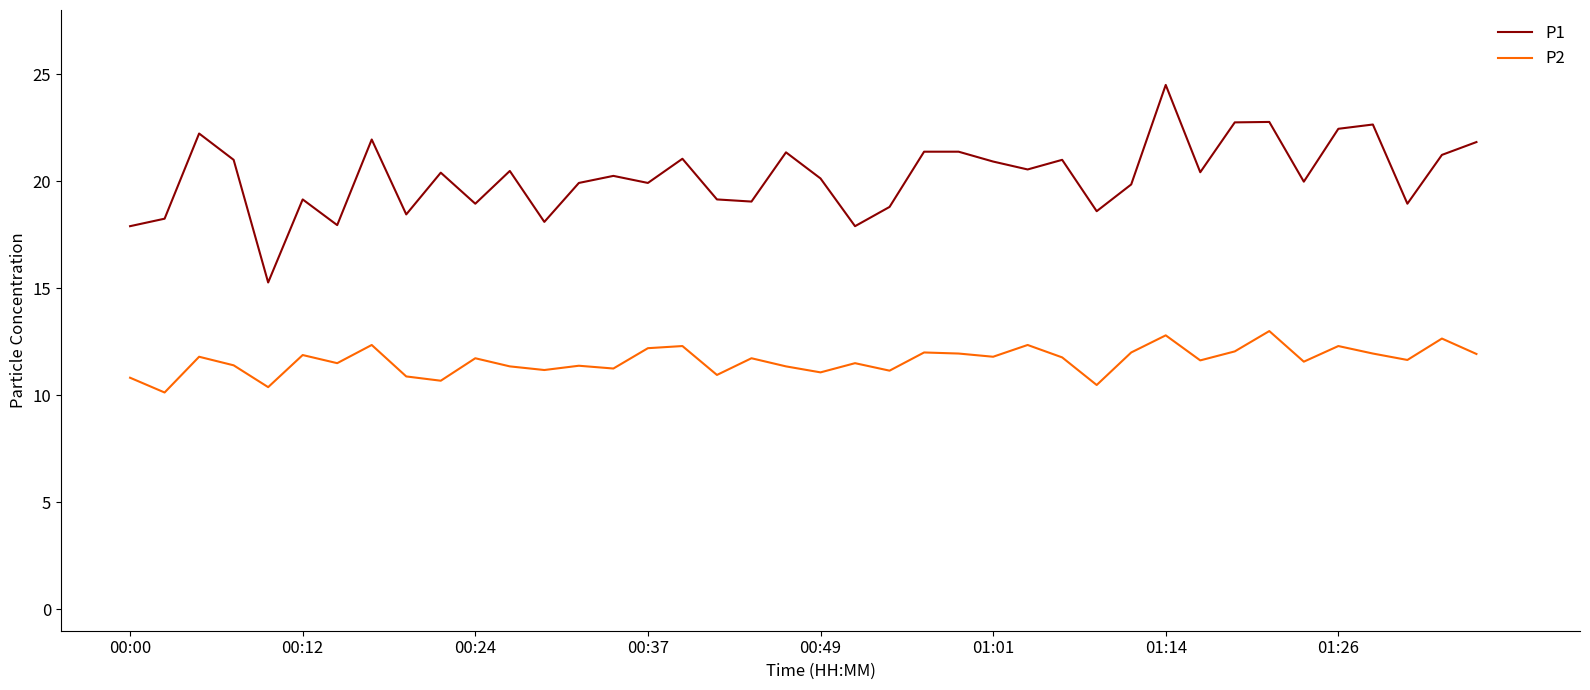

Rank the series by their maximum value, from highest to lowest.

P1, P2